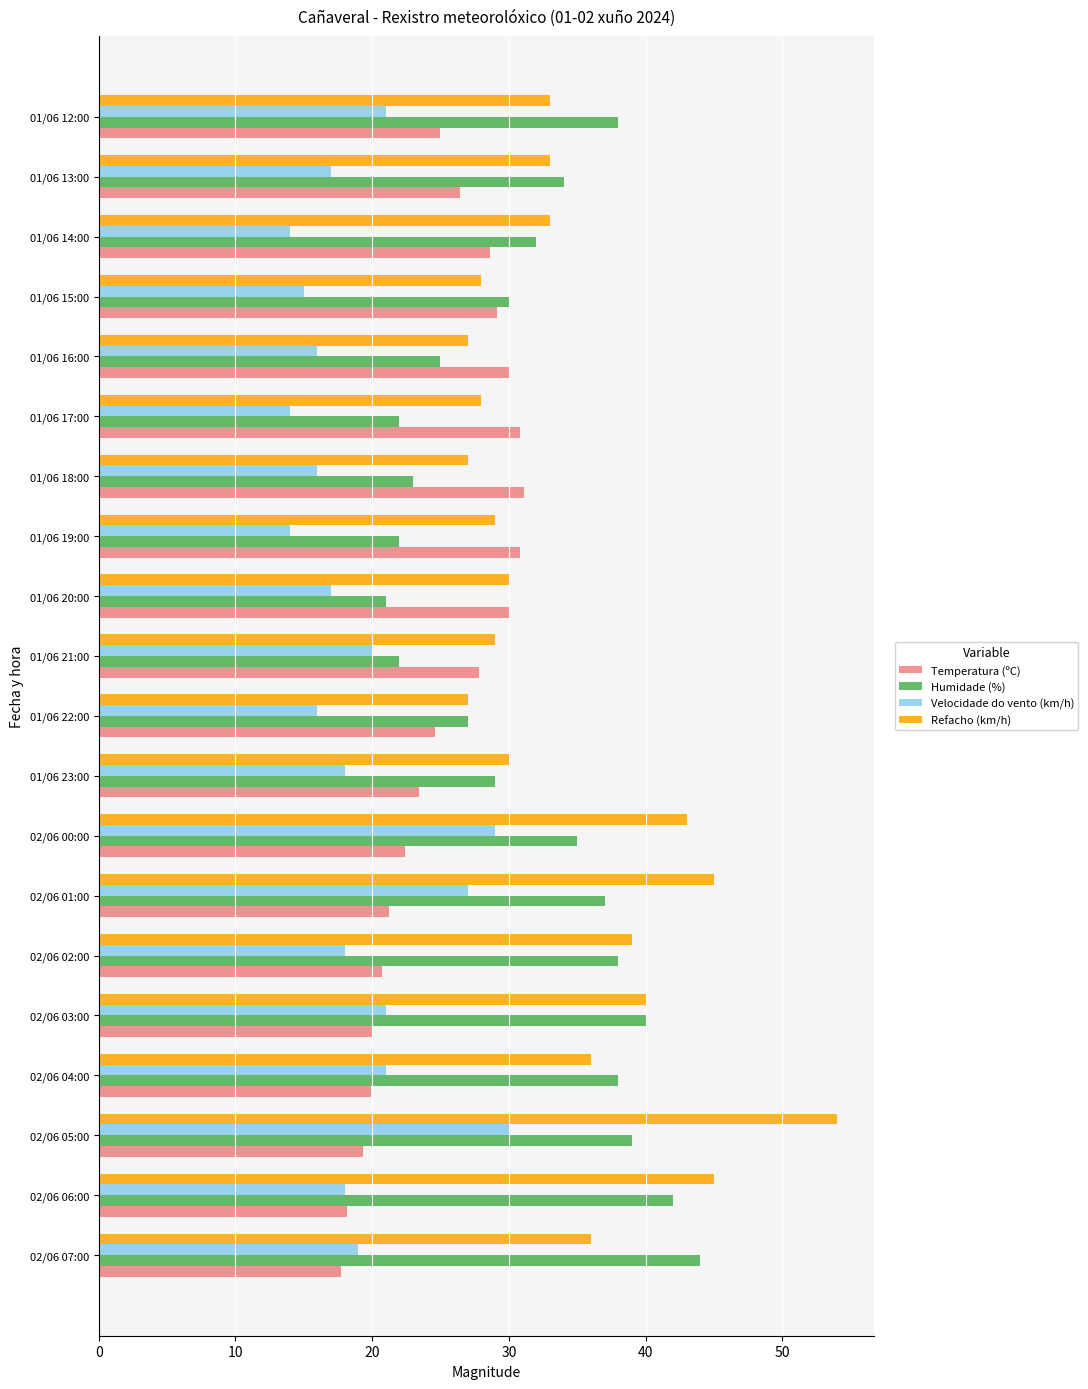

What is the highest value of the Temperatura (ºC) series?

31.1